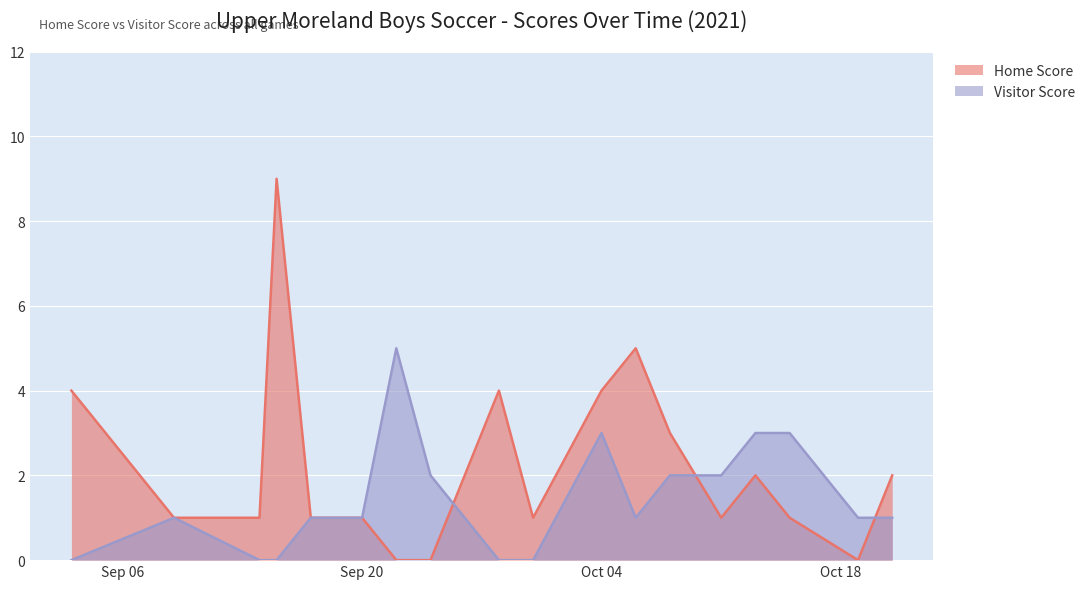

Rank the series by their average value, from lowest to highest.

Visitor Score, Home Score